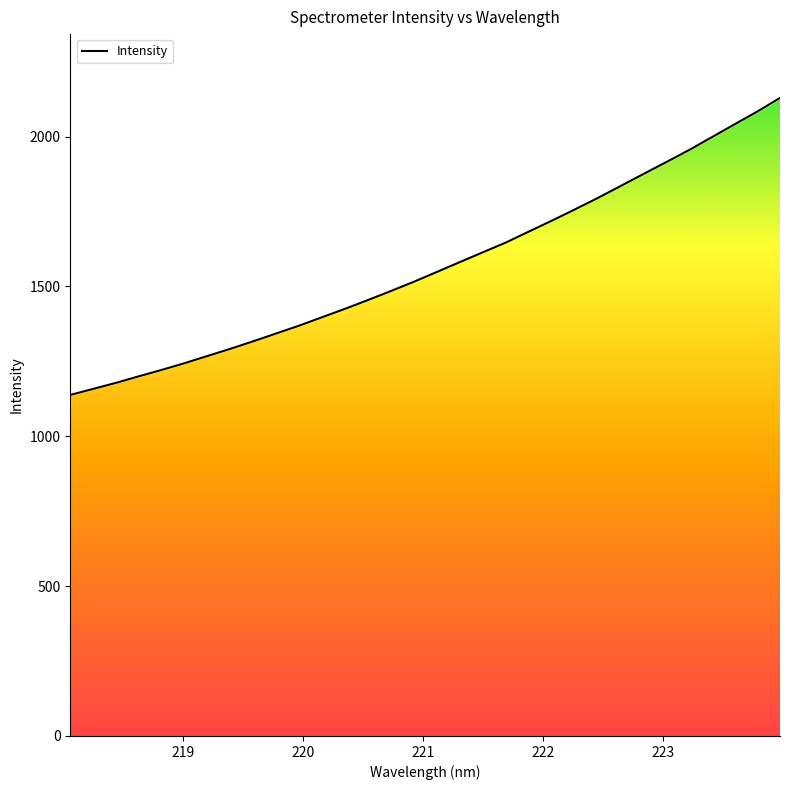

True or false: there are more than 1 points higher than both neighbors.

False